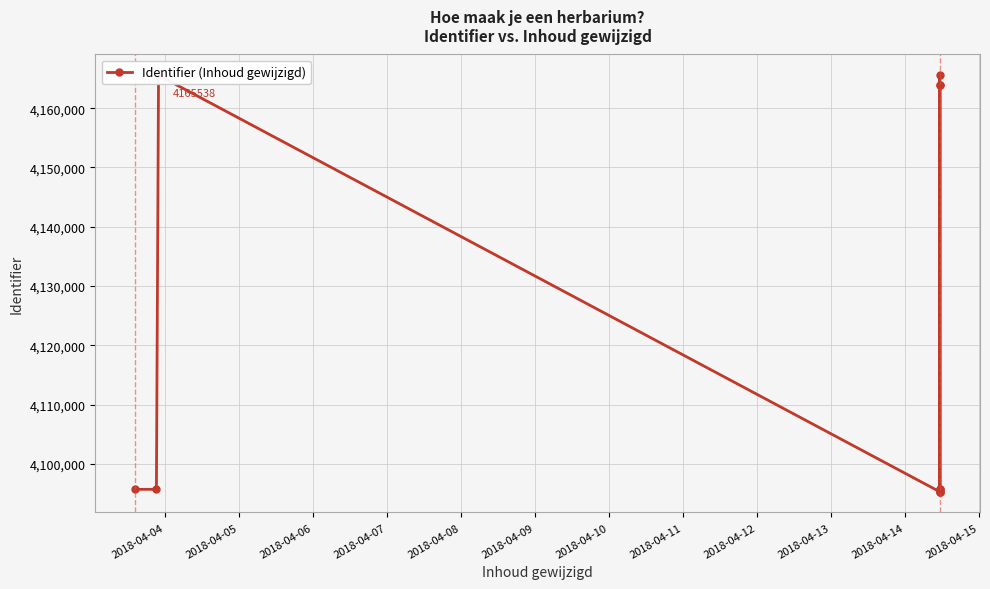

True or false: the data shows 7079886 at 2018-04-13.

False